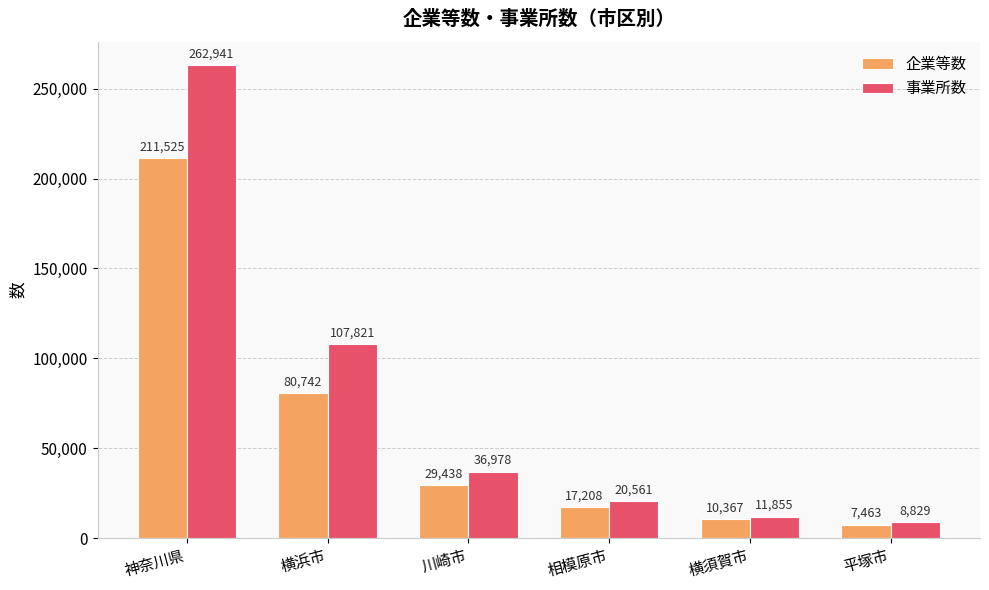

At how many categories does at least one series exceed 123444?

1